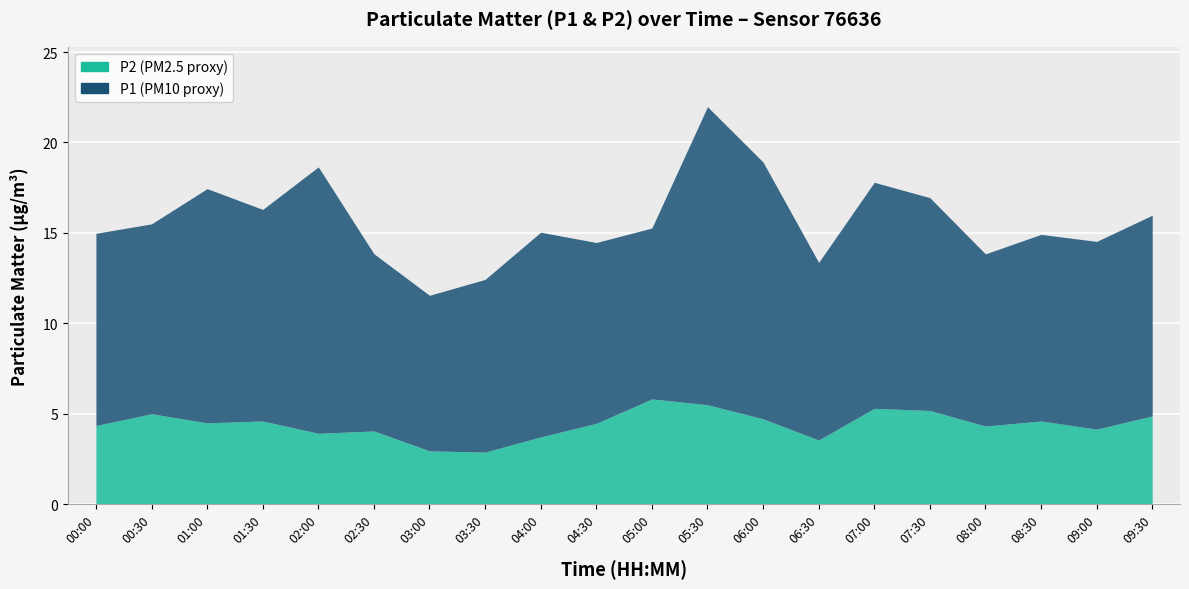

What is the ratio of the value at 09:00 to the value at 03:30?

1.4